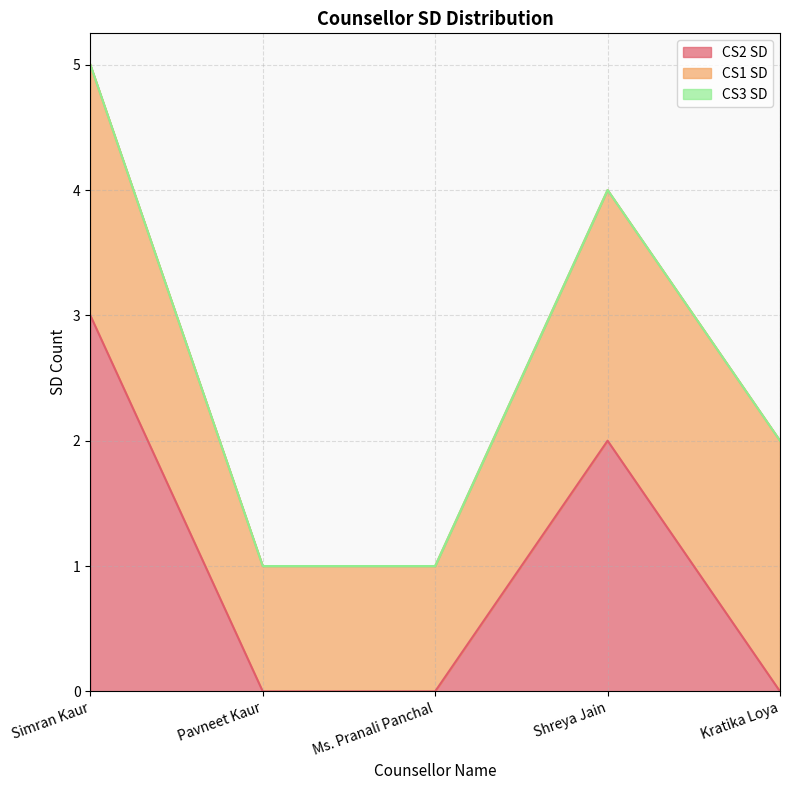

At which label is CS3 SD closest to 0?

Simran Kaur